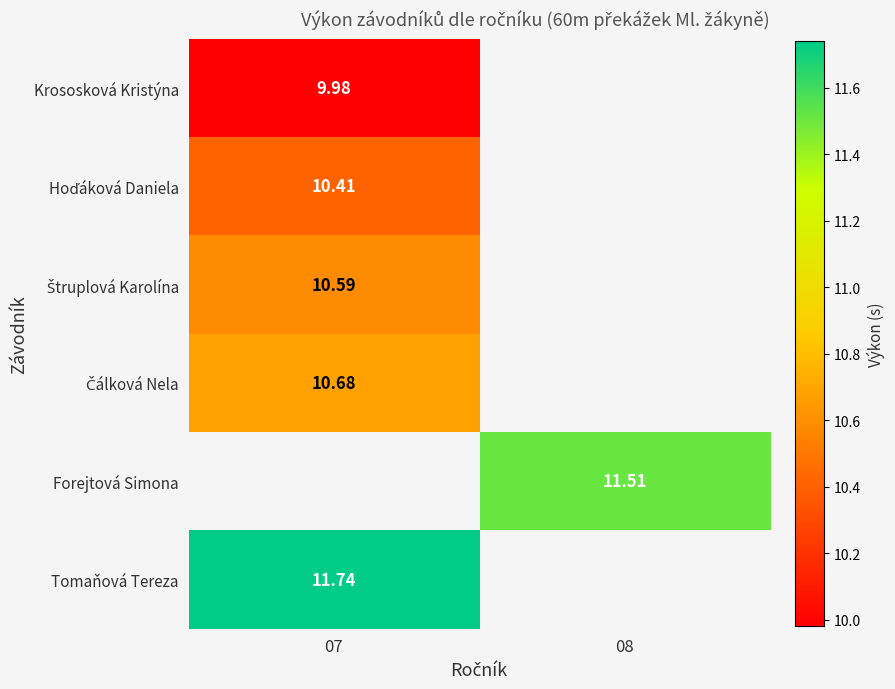

Is the value of Krososková Kristýna at 07 greater than the value of Tomaňová Tereza at 07?

No